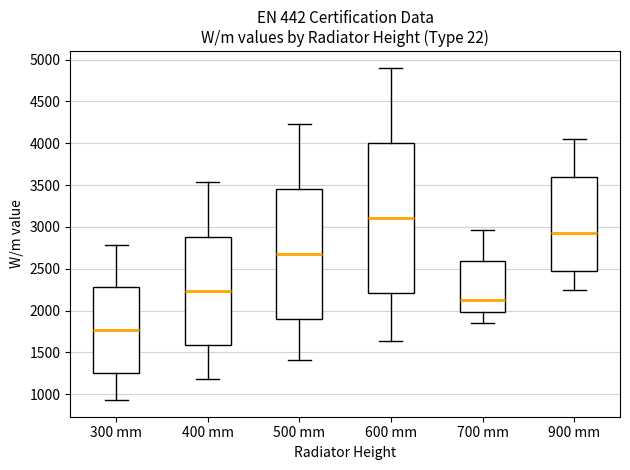

Reading left to right, transcribe this box plot: for each box, give where its median line is, the range the box spans, and where its two whiskers end, as read against the y-axis. The values are not printed on the chart, so give them approximately, as read against the axis.

300 mm: median 1750, box 1250 to 2300, whiskers 950 to 2800
400 mm: median 2250, box 1600 to 2900, whiskers 1200 to 3550
500 mm: median 2700, box 1900 to 3450, whiskers 1400 to 4250
600 mm: median 3100, box 2200 to 4000, whiskers 1650 to 4900
700 mm: median 2150, box 2000 to 2600, whiskers 1850 to 2950
900 mm: median 2950, box 2500 to 3600, whiskers 2250 to 4050